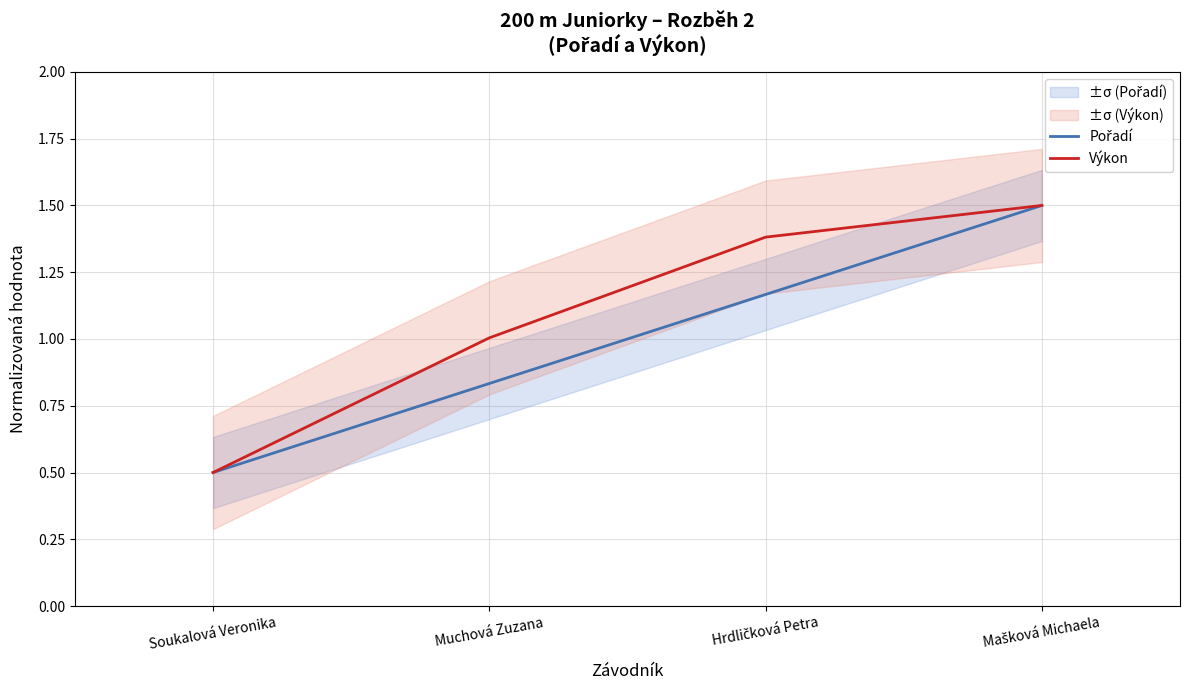

What is the maximum value for Výkon?

1.5